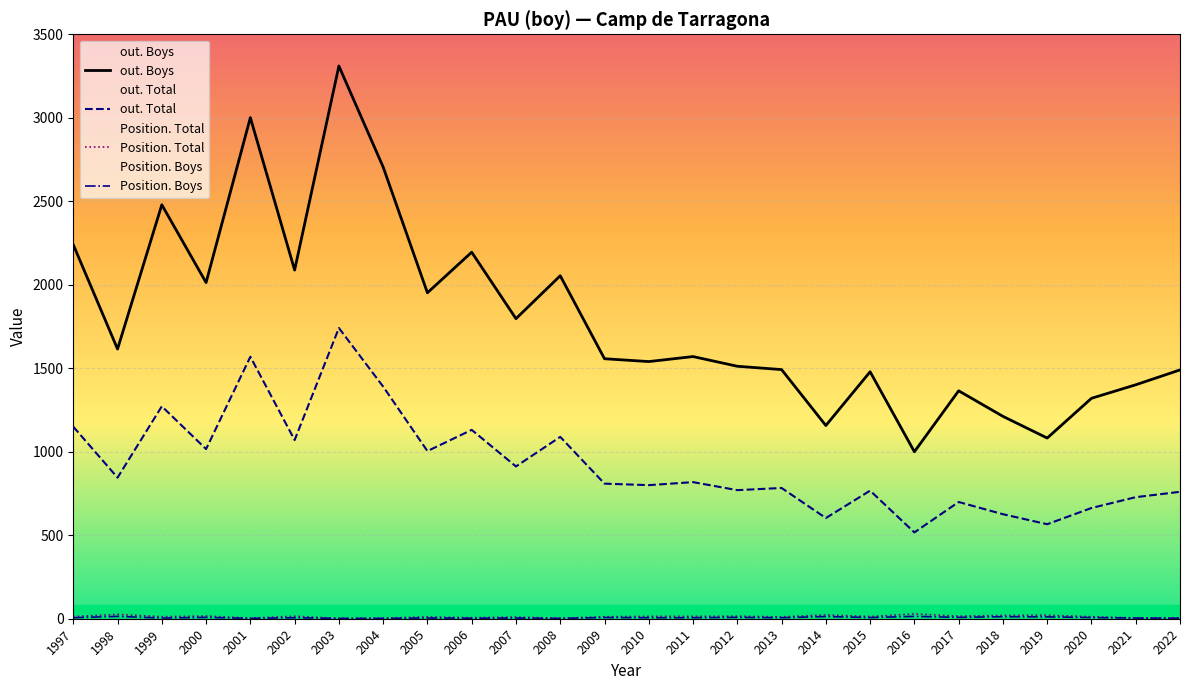

Which series has the largest total across all categories?

out. Boys